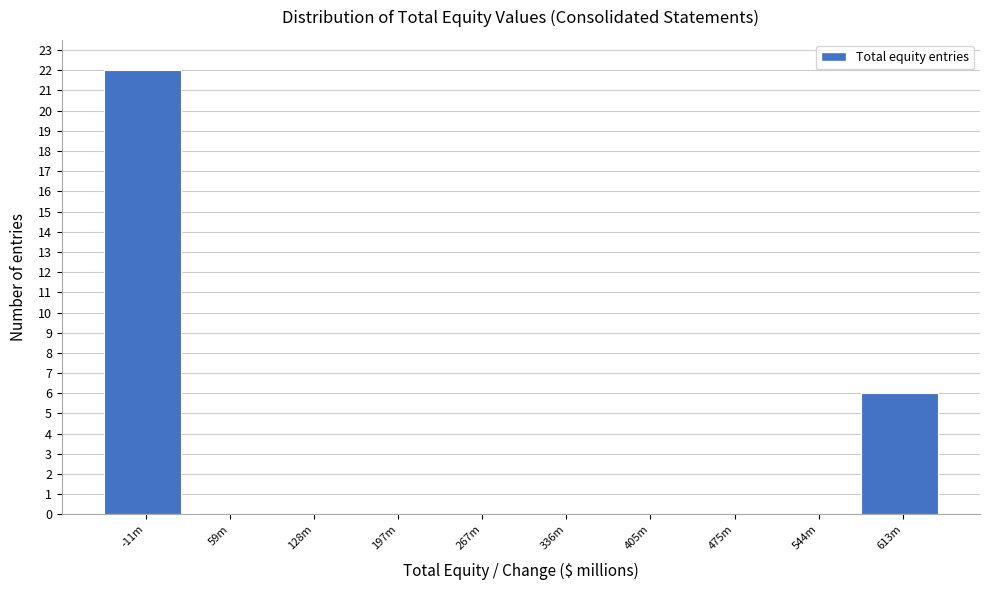

Reading left to right, extract all data points from this chart.

-11m=22	59m=0	128m=0	197m=0	267m=0	336m=0	405m=0	475m=0	544m=0	613m=6